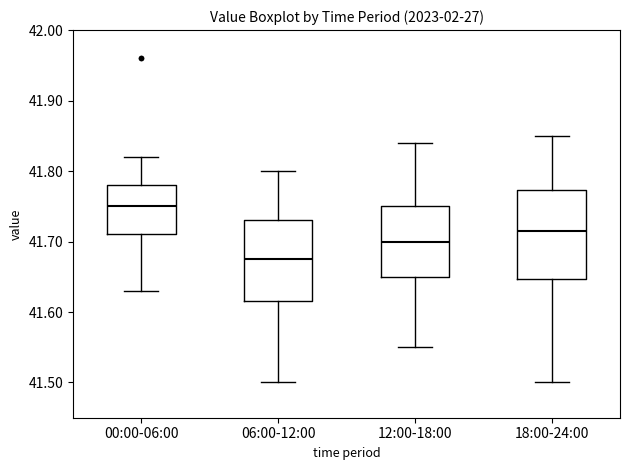

Reading left to right, transcribe this box plot: for each box, give where its median line is, the range the box spans, and where its two whiskers end, as read against the y-axis. The values are not printed on the chart, so give them approximately, as read against the axis.

00:00-06:00: median 41.75, box 41.71 to 41.78, whiskers 41.63 to 41.82
06:00-12:00: median 41.68, box 41.62 to 41.73, whiskers 41.50 to 41.80
12:00-18:00: median 41.70, box 41.65 to 41.75, whiskers 41.55 to 41.84
18:00-24:00: median 41.72, box 41.65 to 41.77, whiskers 41.50 to 41.85